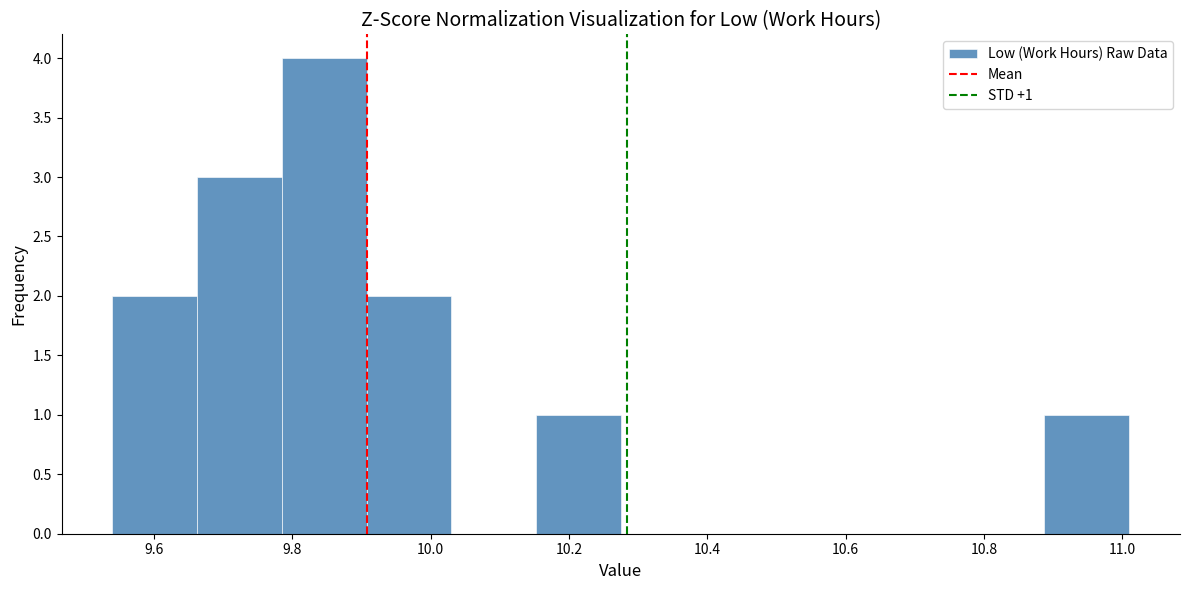

Which range on the x-axis has the tallest bar?

9.78 to 9.90